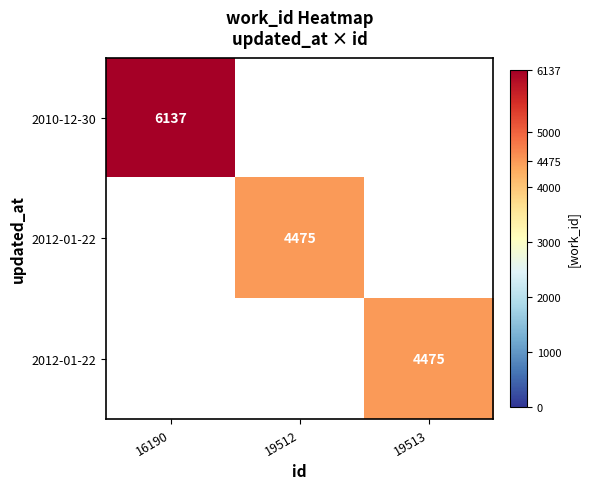

What is the maximum value shown in the chart?

6137.0